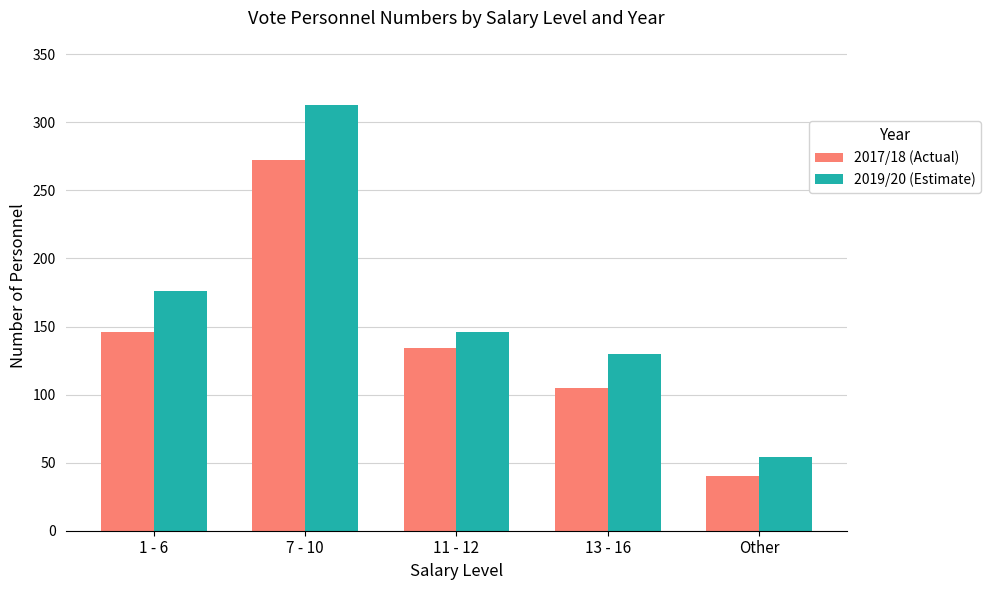

What is the smallest value displayed?

40